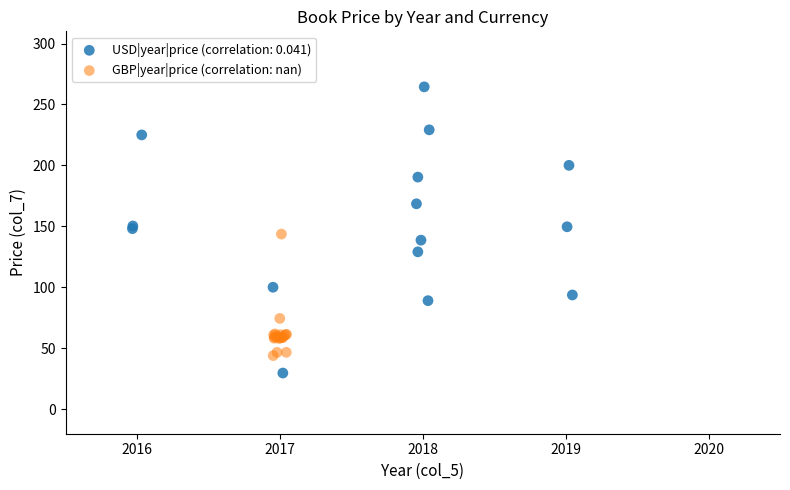

Which series reaches the maximum Y coordinate?

USD|year|price (correlation: 0.041)